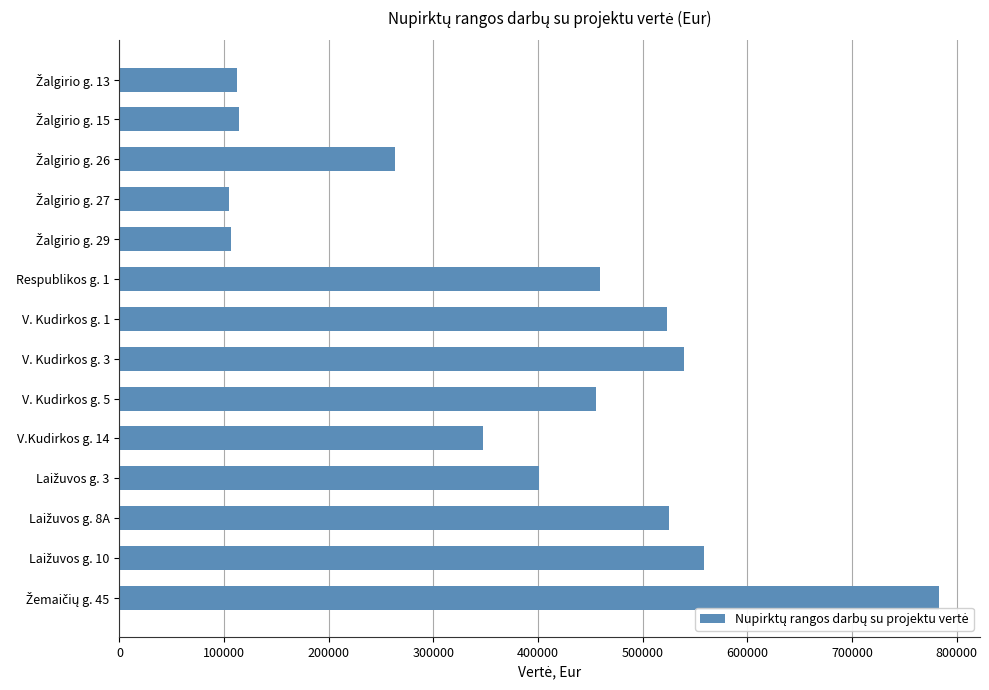

What is the difference between the maximum and minimum values?

678888.8